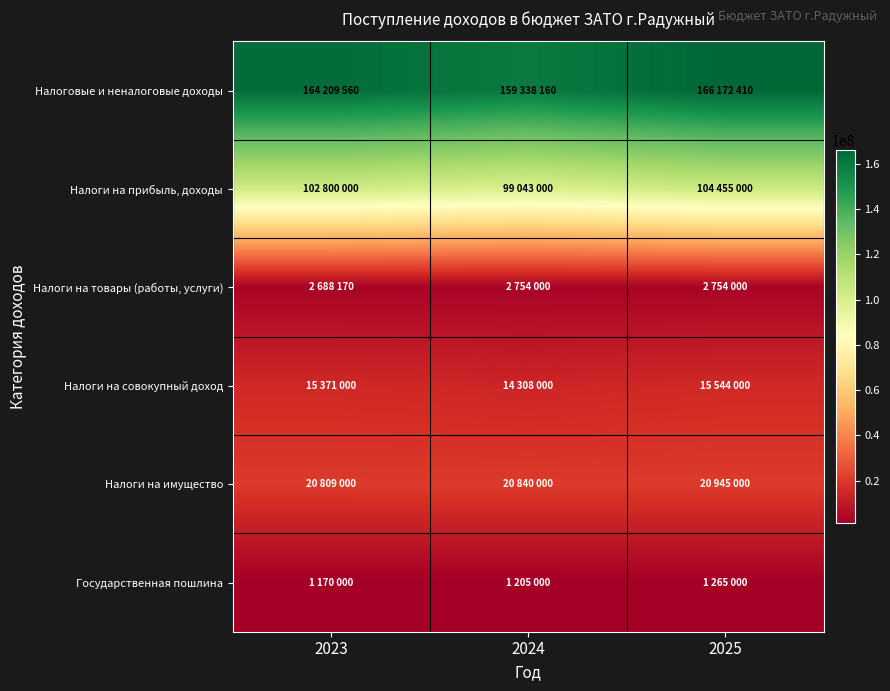

Which series changed the most between 2024 and 2025?

Налоговые и неналоговые доходы